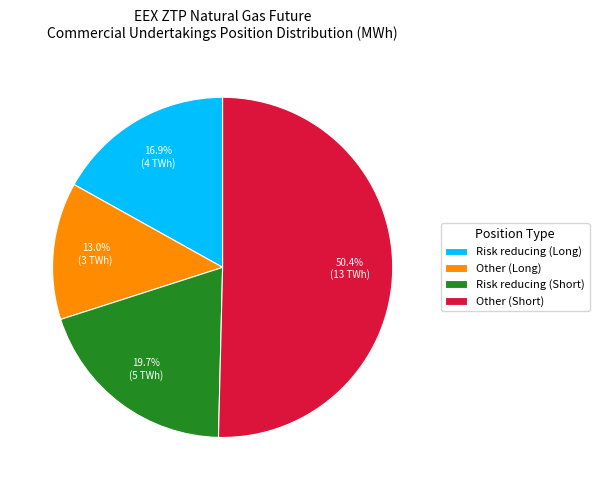

Is it true that Risk reducing (Short) is 8% of the pie?

False